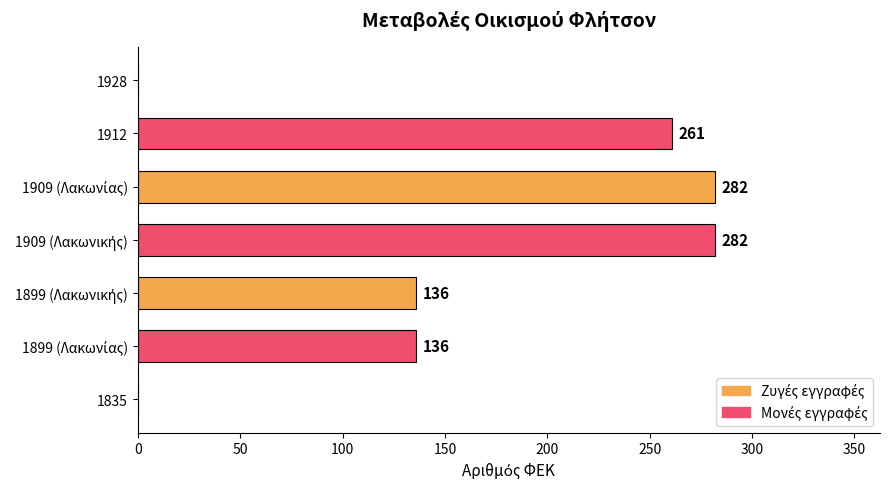

True or false: the data shows 388 at 1912.

False